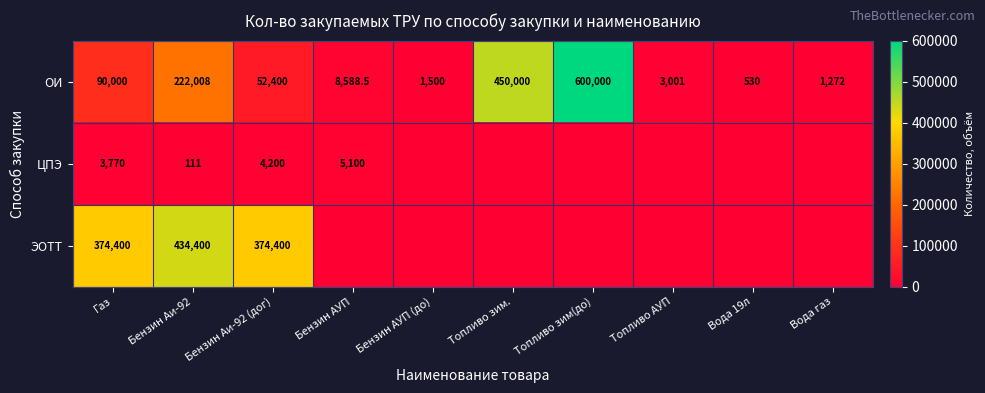

What is the spread (max minus min) of values at Бензин АУП (до)?

1500.0